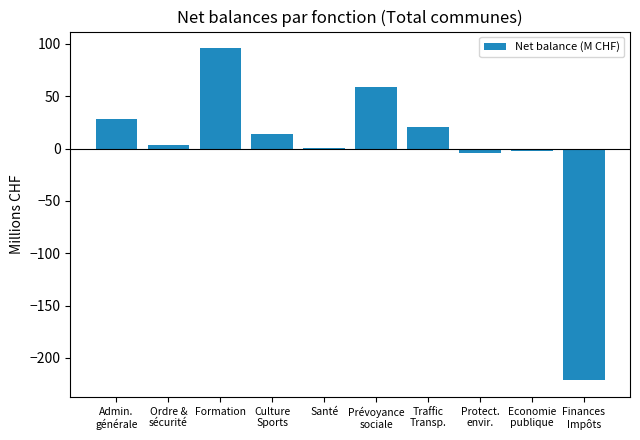

Are the bars horizontal?

No